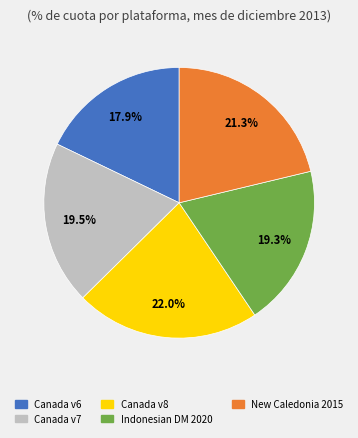

Is there any slice that represents more than half of the pie?

No